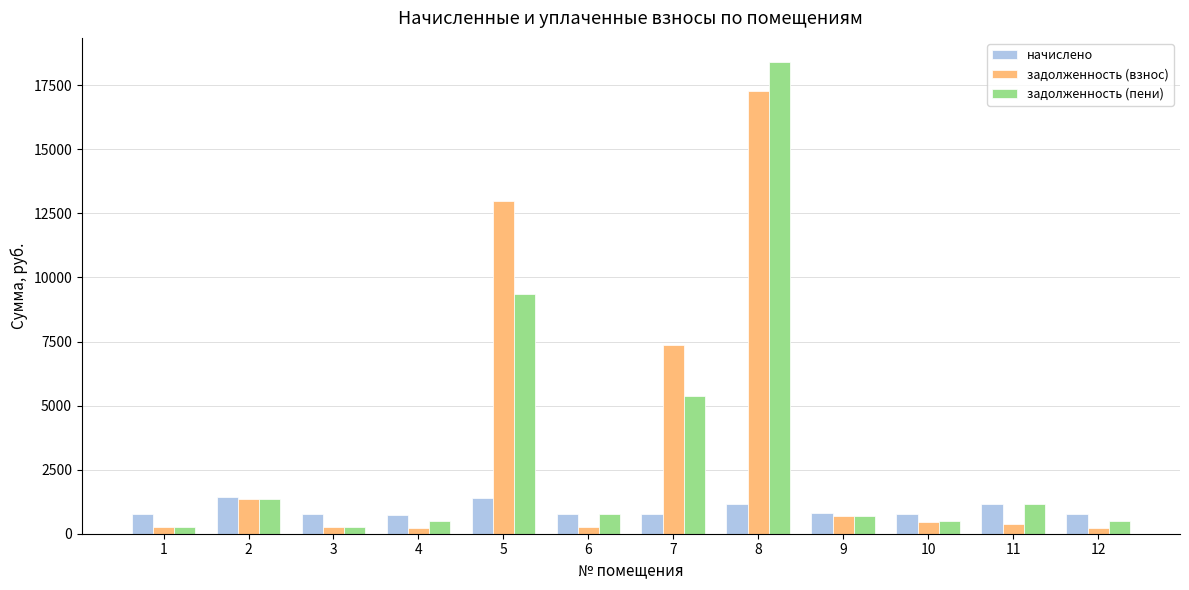

What is the highest value of the задолженность (взнос) series?

17282.6